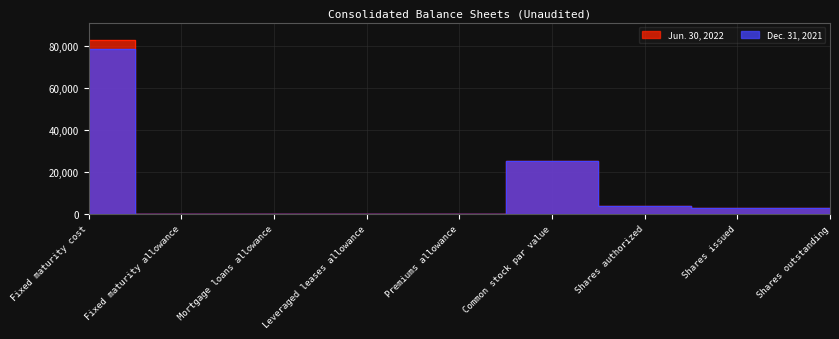

What is the difference between the maximum and second lowest values in the Jun. 30, 2022 series?

82624